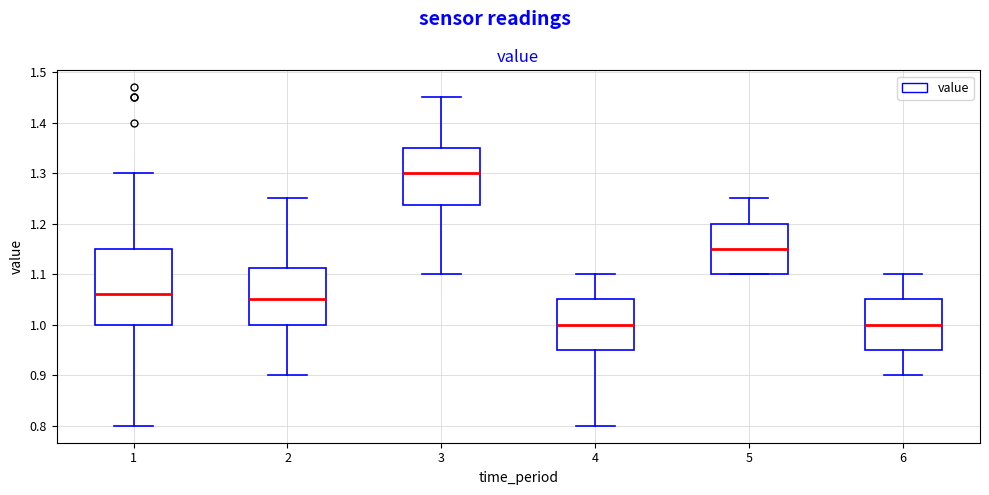

Where does the median line of the box at x = 5 sit on the y-axis? The values are not printed on the chart, so give them approximately, as read against the axis.

1.15